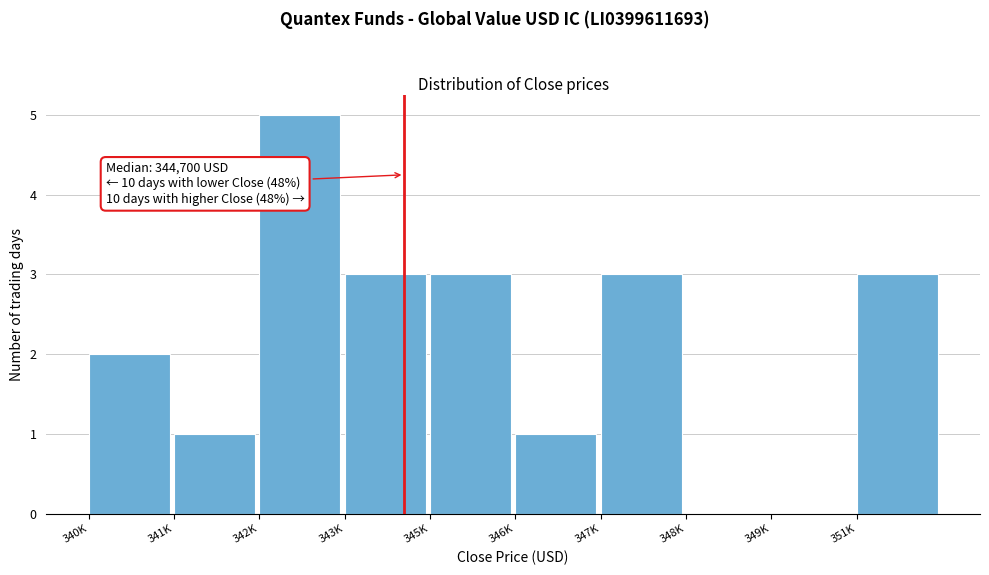

Reading left to right, list all the values displayed in this chart.

340K=2	341K=1	342K=5	343K=3	345K=3	346K=1	347K=3	348K=0	349K=0	351K=3